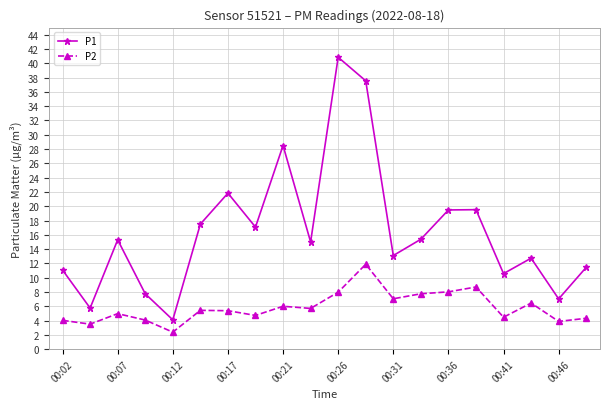

Is this an area chart (filled region under the line)?

No